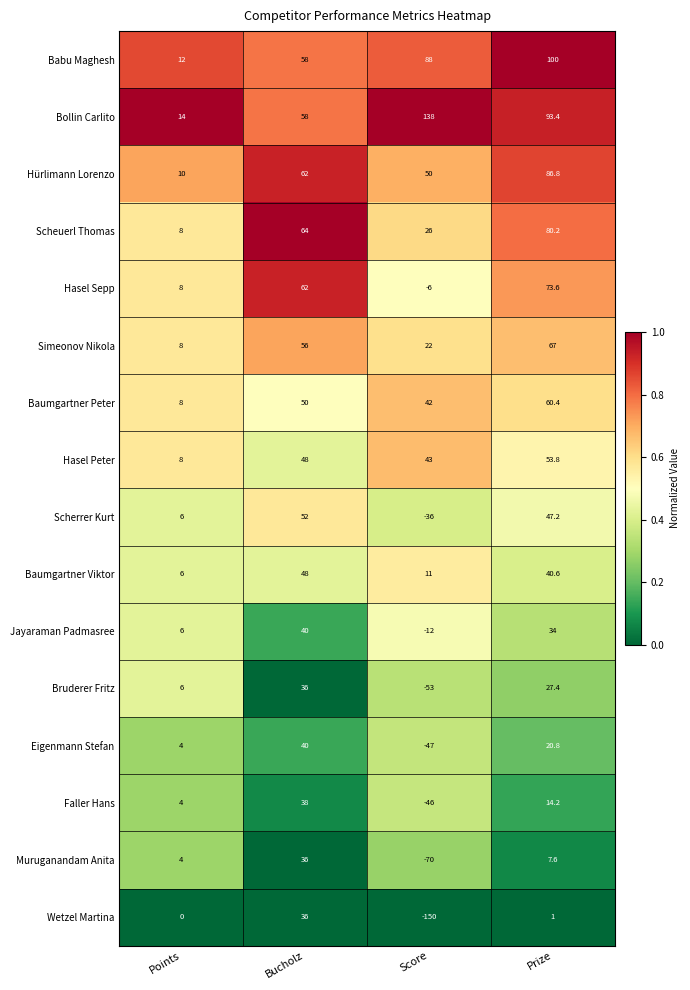

What is the difference between the highest and lowest values at Prize?

99.0